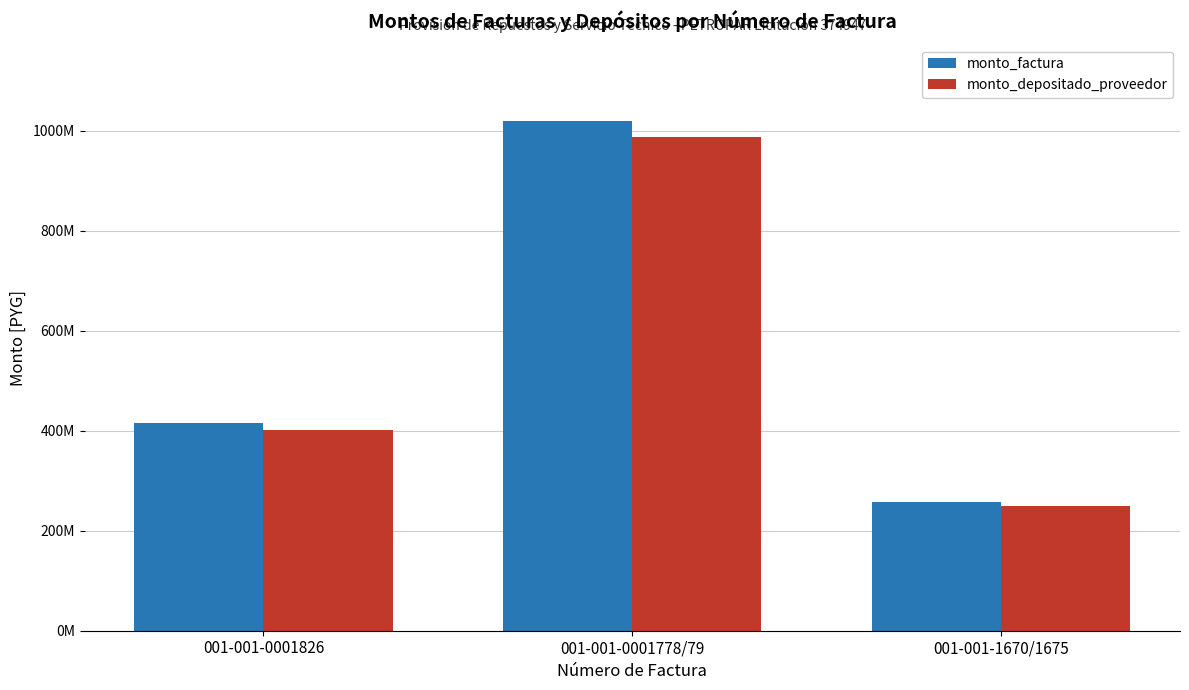

The value of monto_factura at 001-001-0001778/79 is 1019745464. True or false?

True